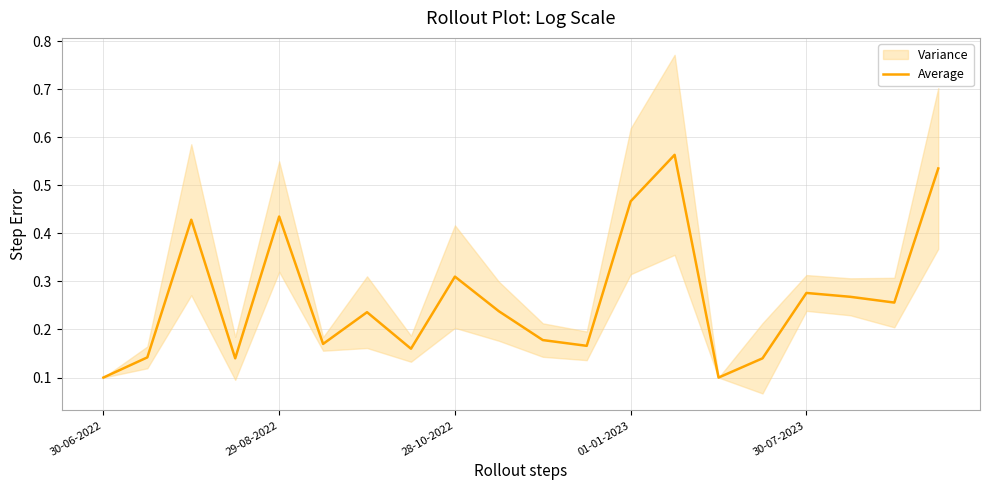

True or false: the data shows 0.1 at 14.

False